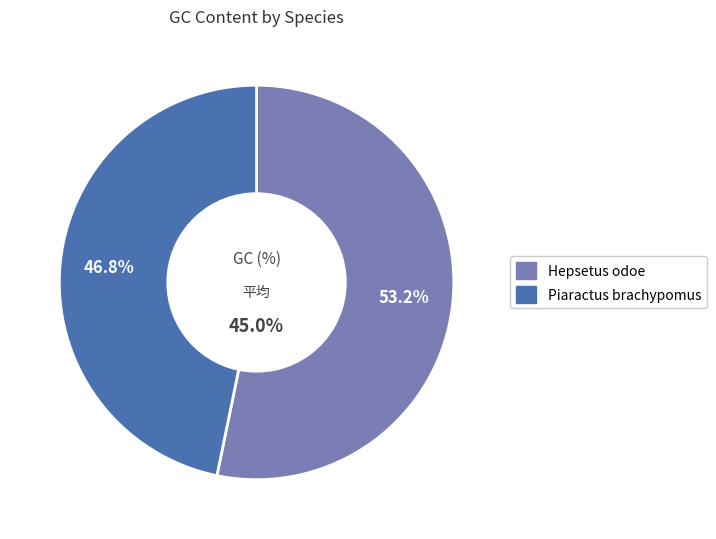

The Piaractus brachypomus slice represents 47% of the pie. True or false?

True